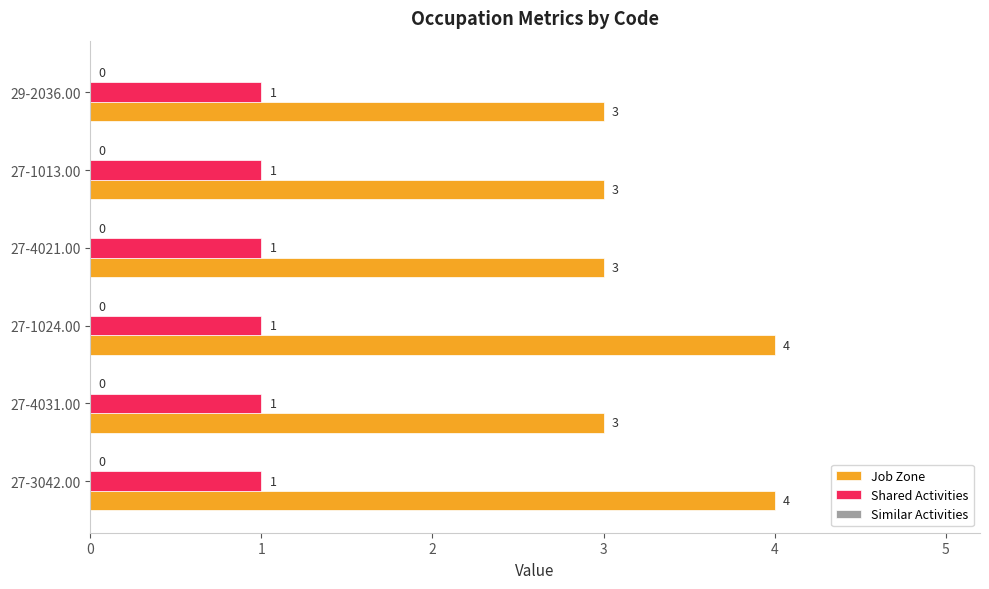

Which series has the widest spread of values?

Job Zone